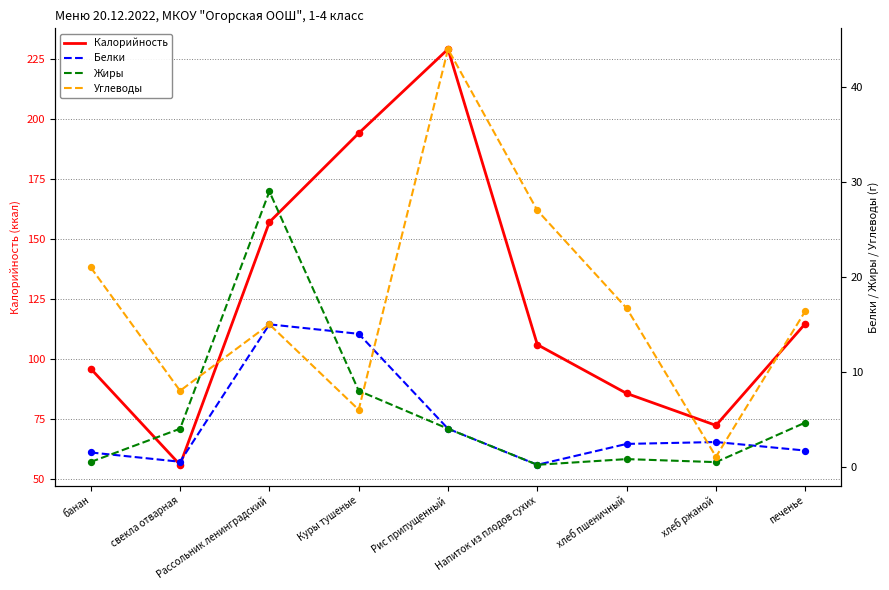

Which series contains the highest Y value?

Калорийность